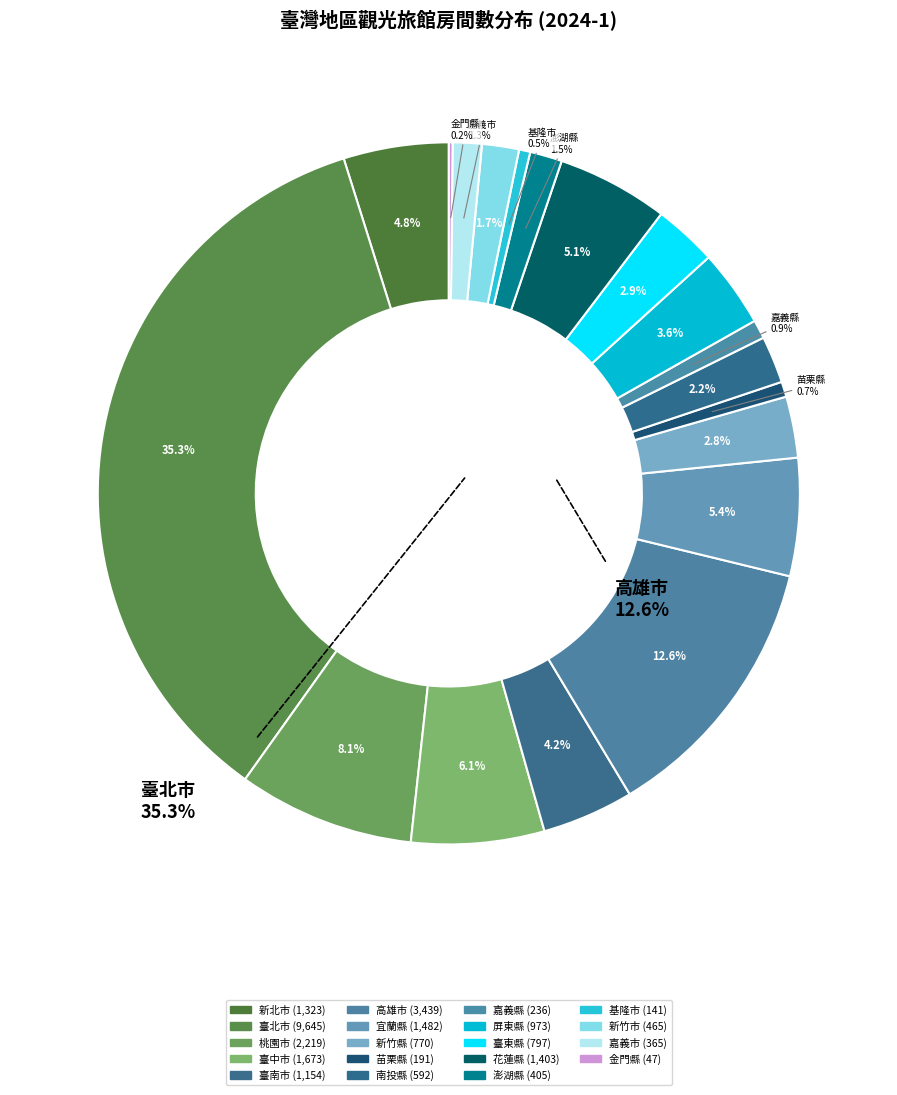

Rank the categories by value from lowest to highest.

金門縣, 基隆市, 苗栗縣, 嘉義縣, 嘉義市, 澎湖縣, 新竹市, 南投縣, 新竹縣, 臺東縣, 屏東縣, 臺南市, 新北市, 花蓮縣, 宜蘭縣, 臺中市, 桃園市, 高雄市, 臺北市